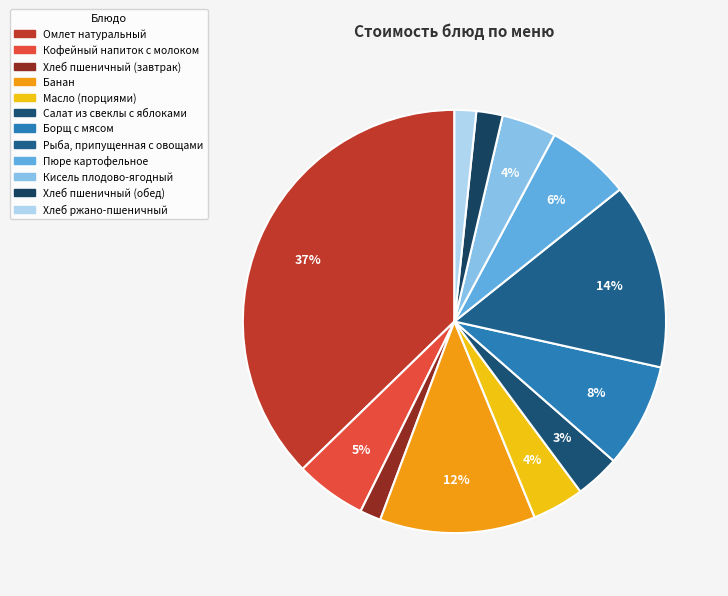

How many segments does this pie chart have?

12